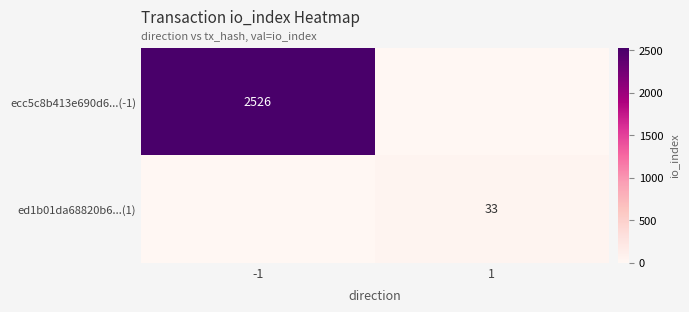

Is the value of ed1b01da68820b6...(1) at 1 greater than the value of ecc5c8b413e690d6...(-1) at -1?

No